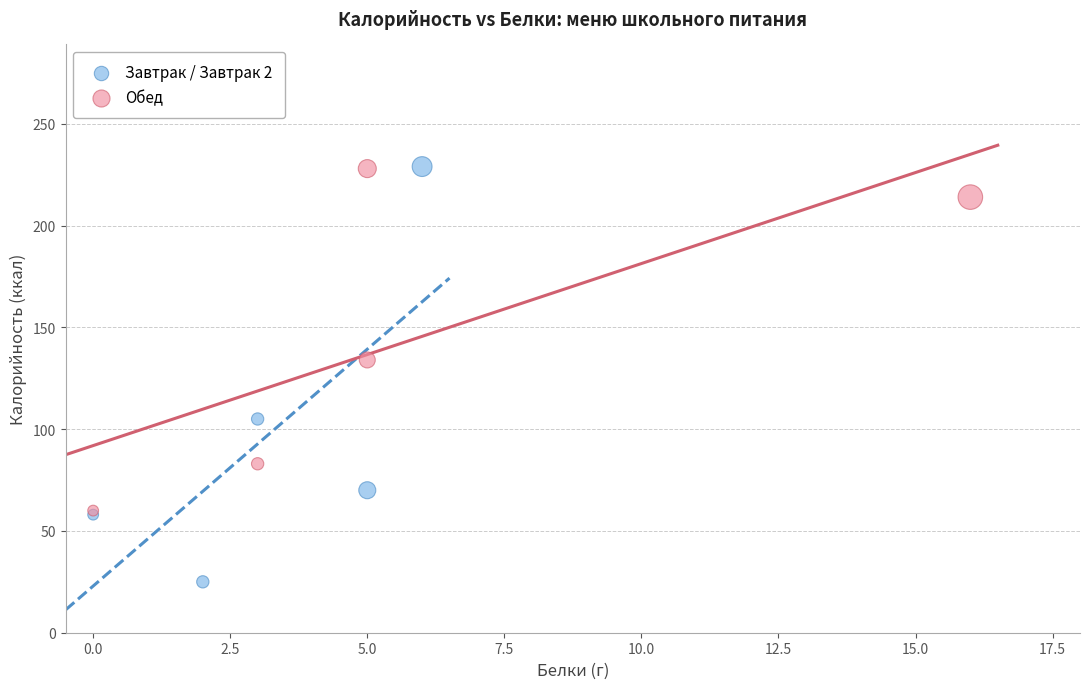

Which series has the widest spread of Y values?

Завтрак / Завтрак 2